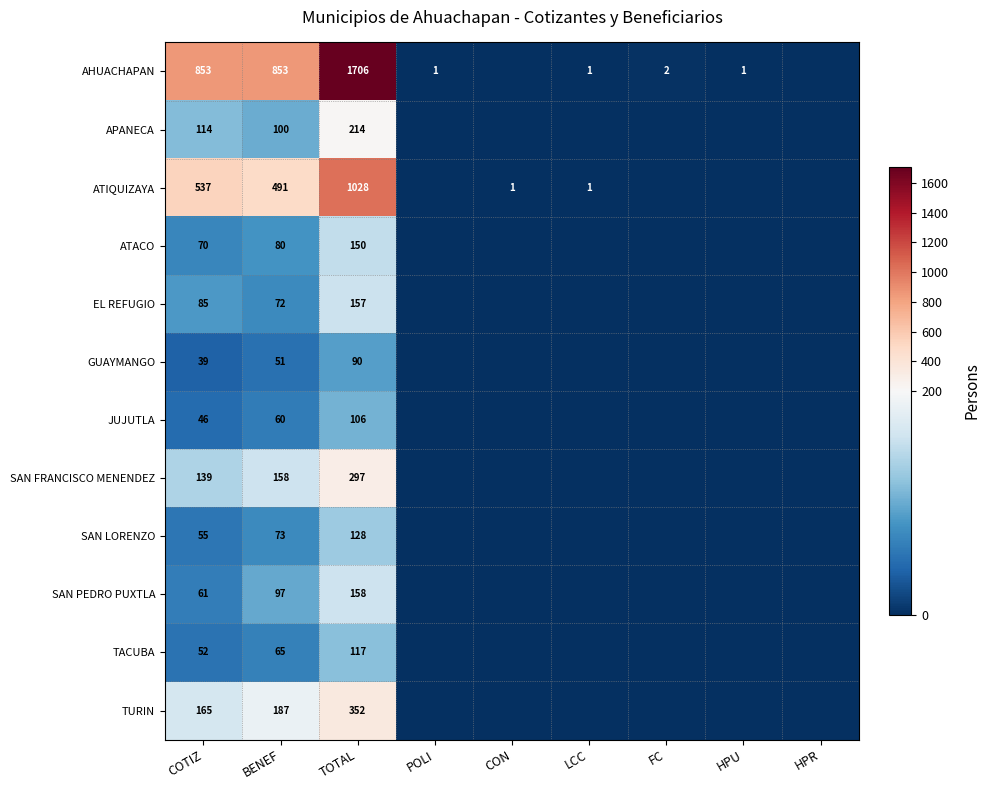

Which series changed the most between BENEF and TOTAL?

AHUACHAPAN